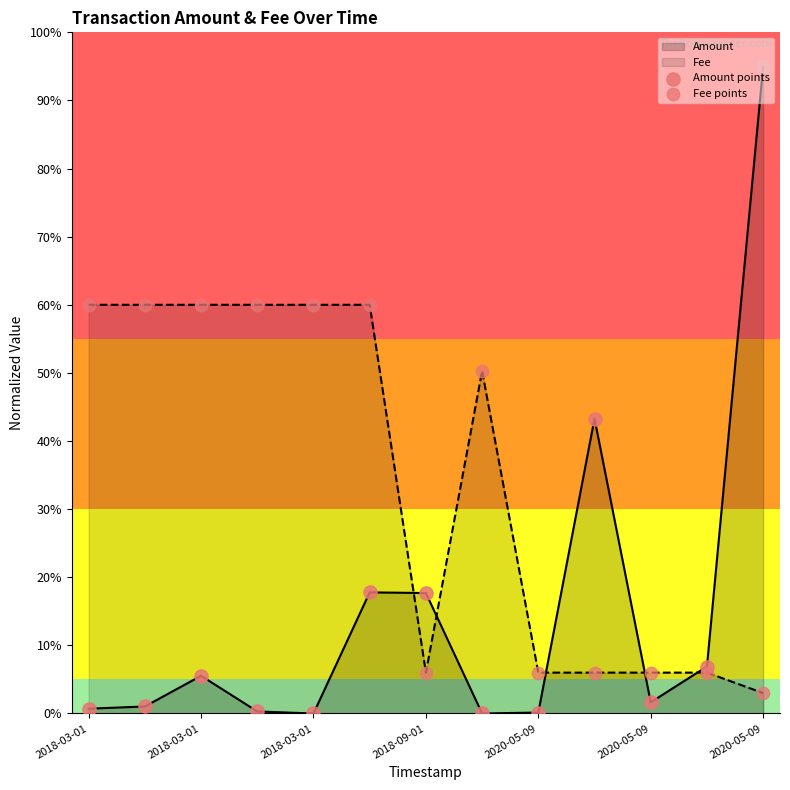

Which series contains the highest Y value?

Amount